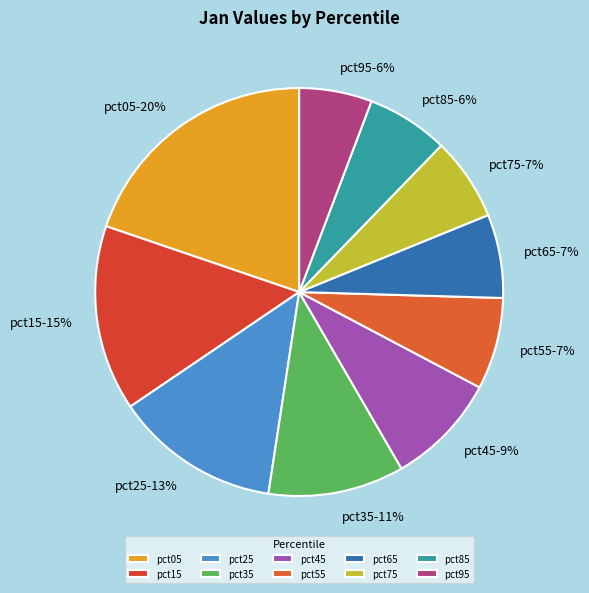

Count the number of slices in the pie.

10